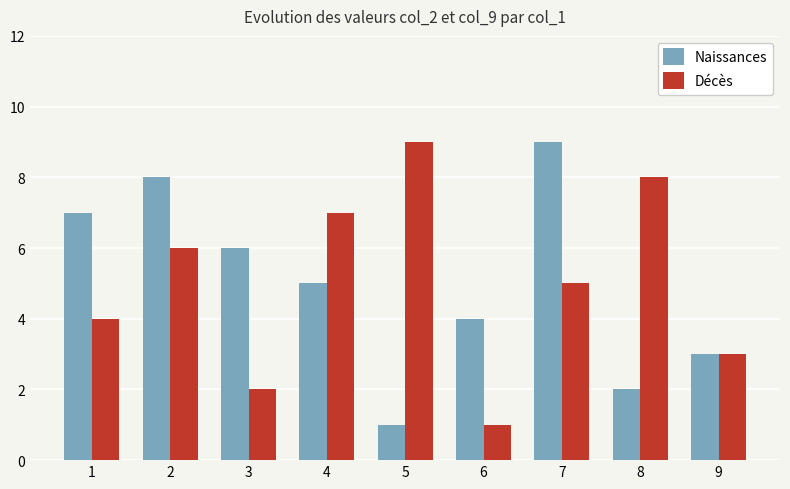

Is the value of Décès at 8 greater than the value of Naissances at 4?

Yes